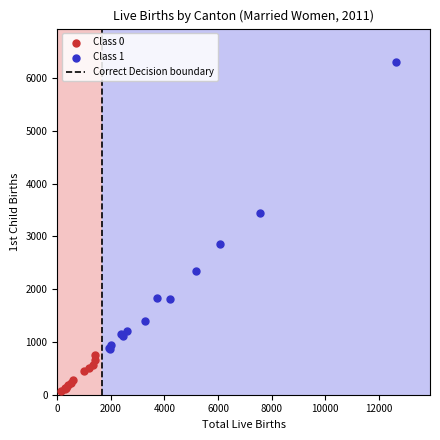

Which series has the largest Y range (max minus min)?

Class 1